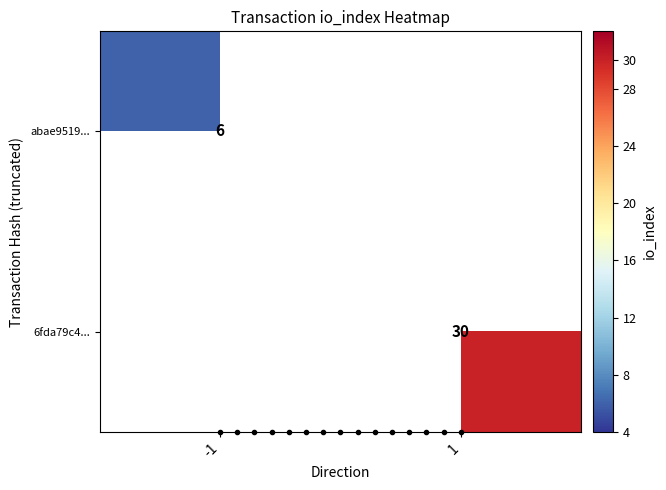

The value of 6fda79c4... at 1 is 52. True or false?

False